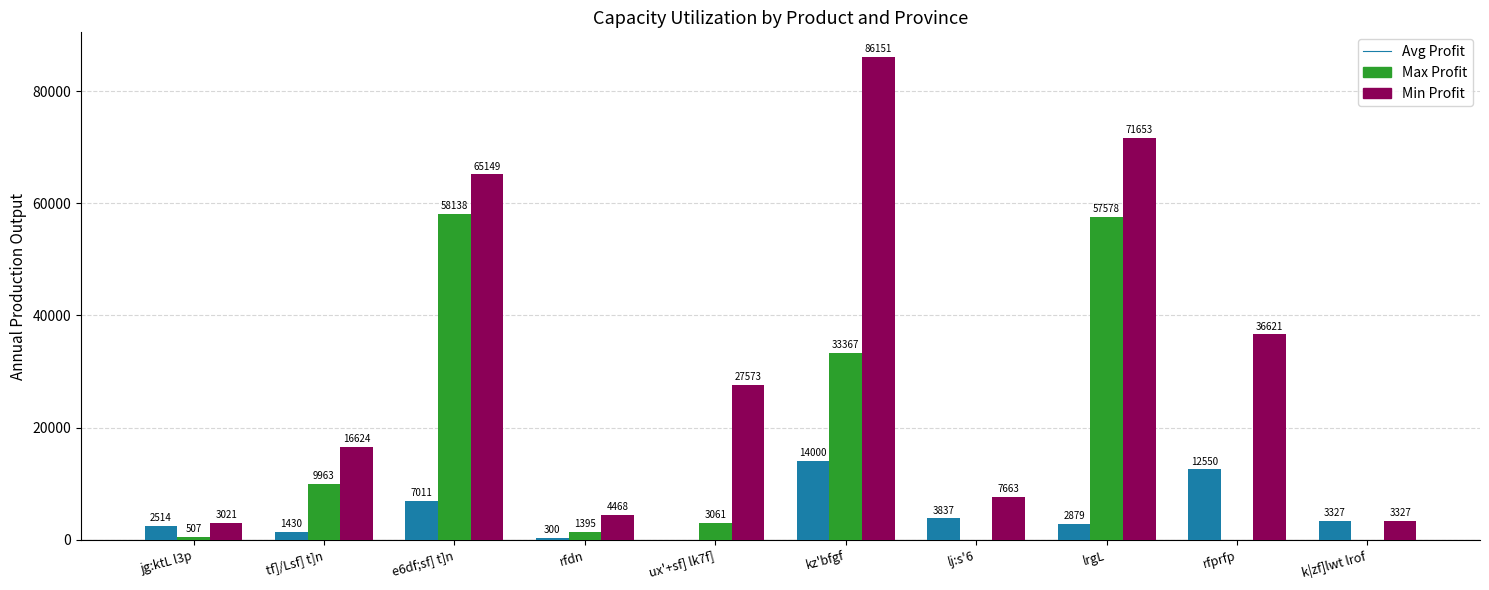

What is the maximum value shown in the chart?

86151.7